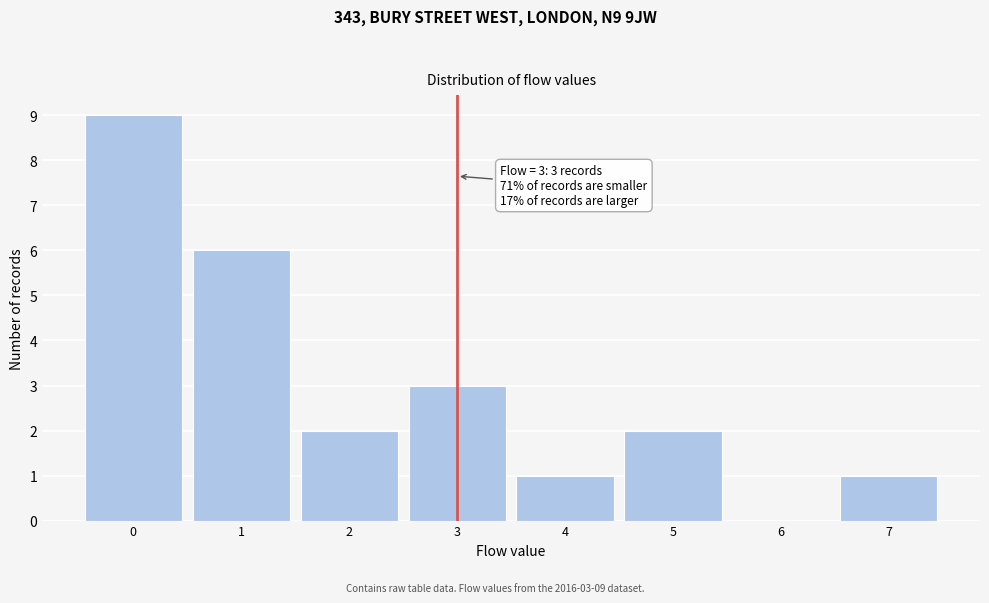

Over which range of the x-axis is the bar tallest?

-0.5 to 0.5